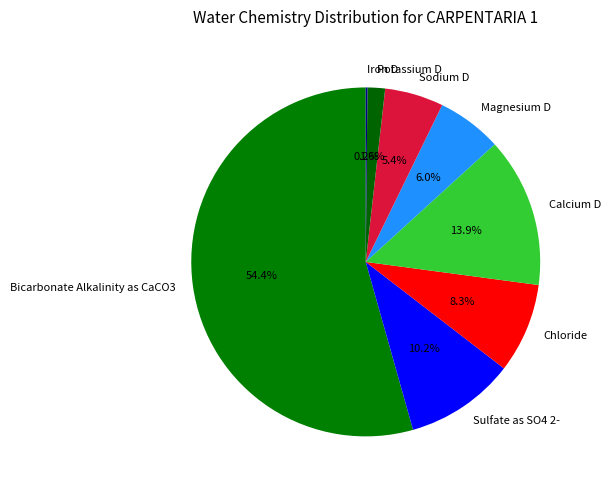

Which slice is the largest?

Bicarbonate Alkalinity as CaCO3